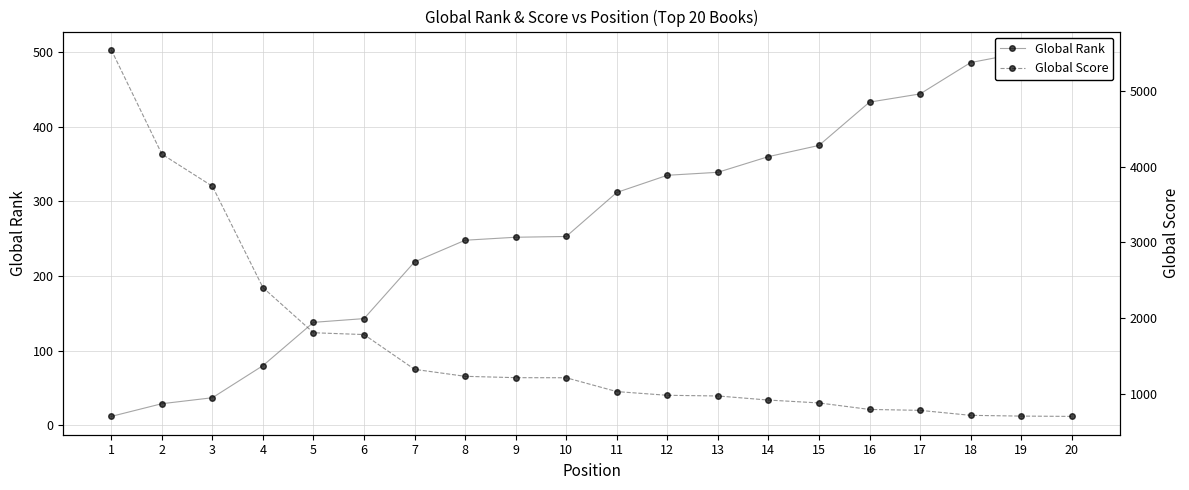

Which category has the lowest value in the Global Score series?

20